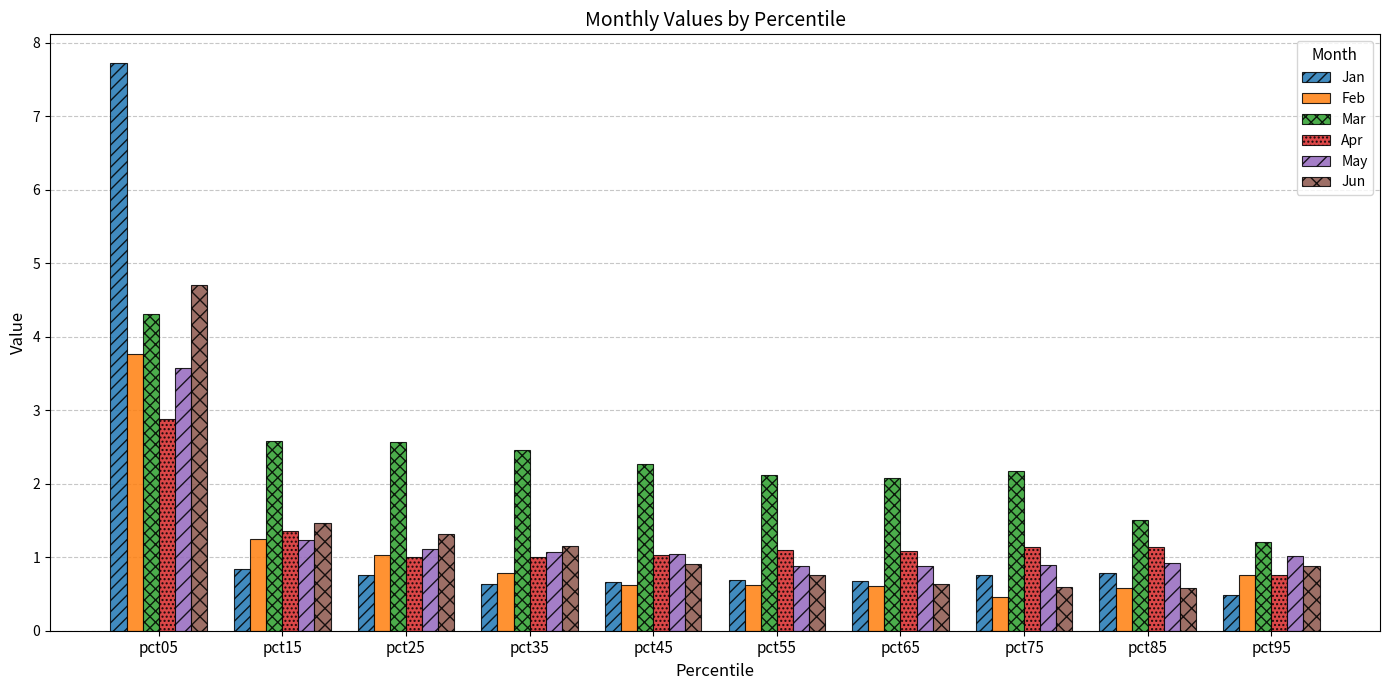

At how many categories does at least one series exceed 1?

10